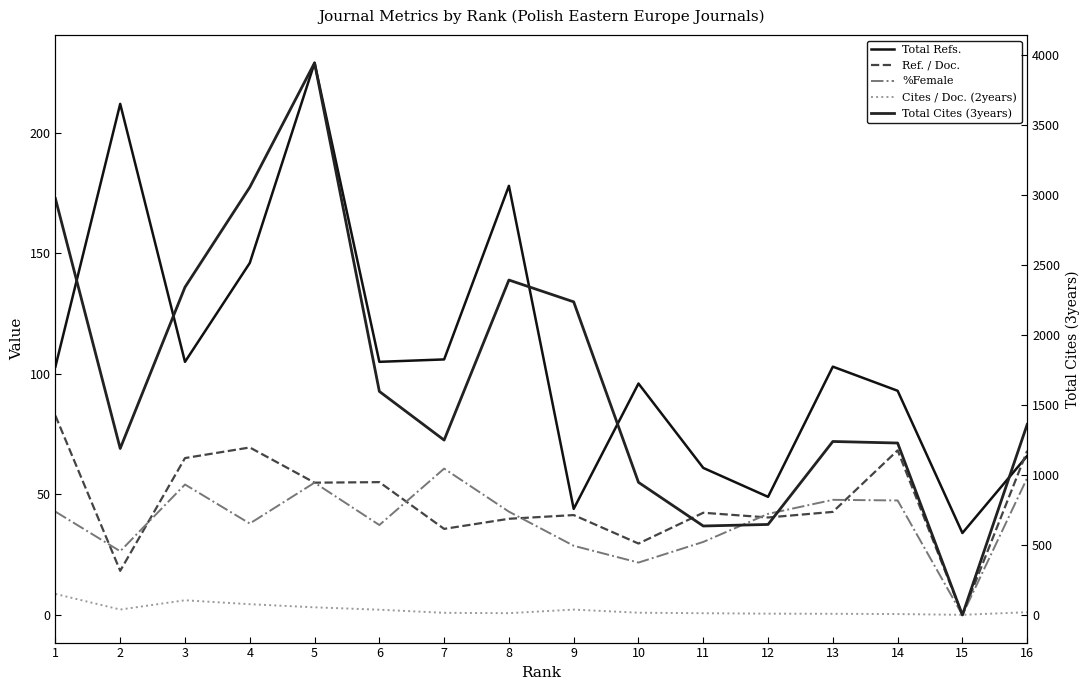

Which series has the largest total across all categories?

Total Cites (3years)